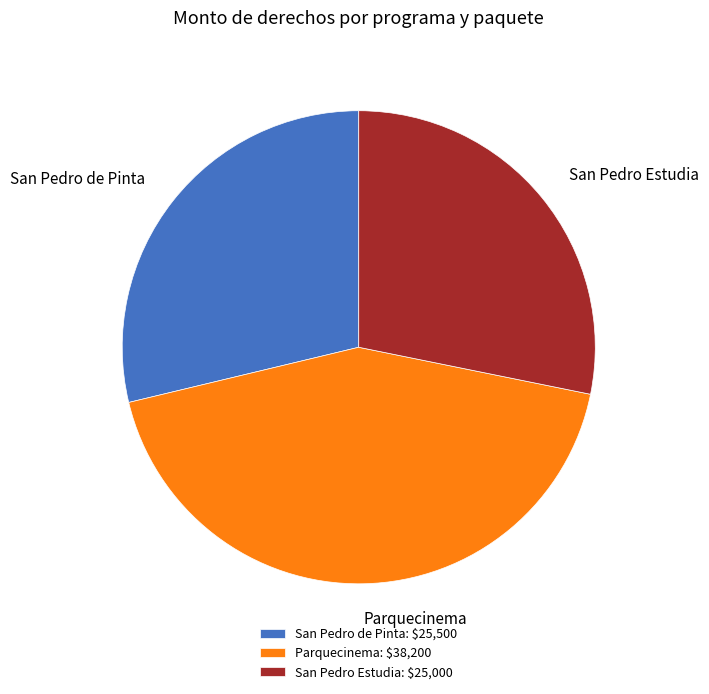

Does any single category account for the majority?

No